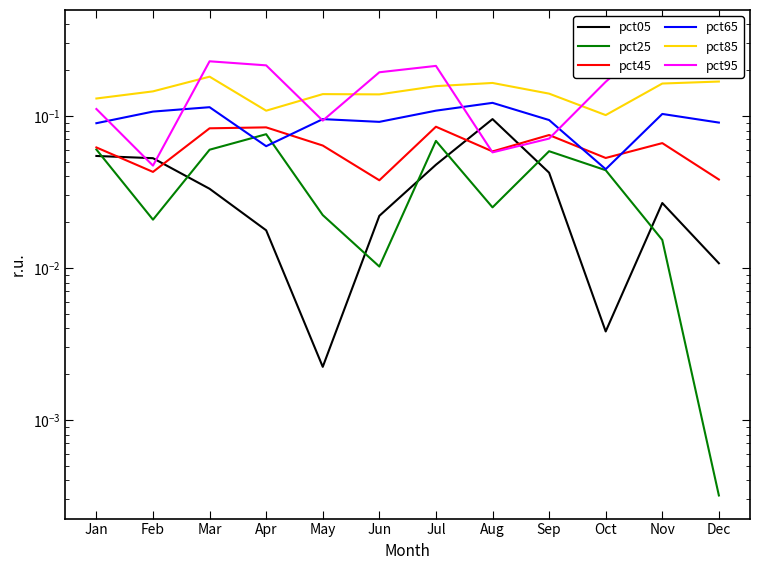

Is it true that pct05 equals 0.0 at Dec?

True